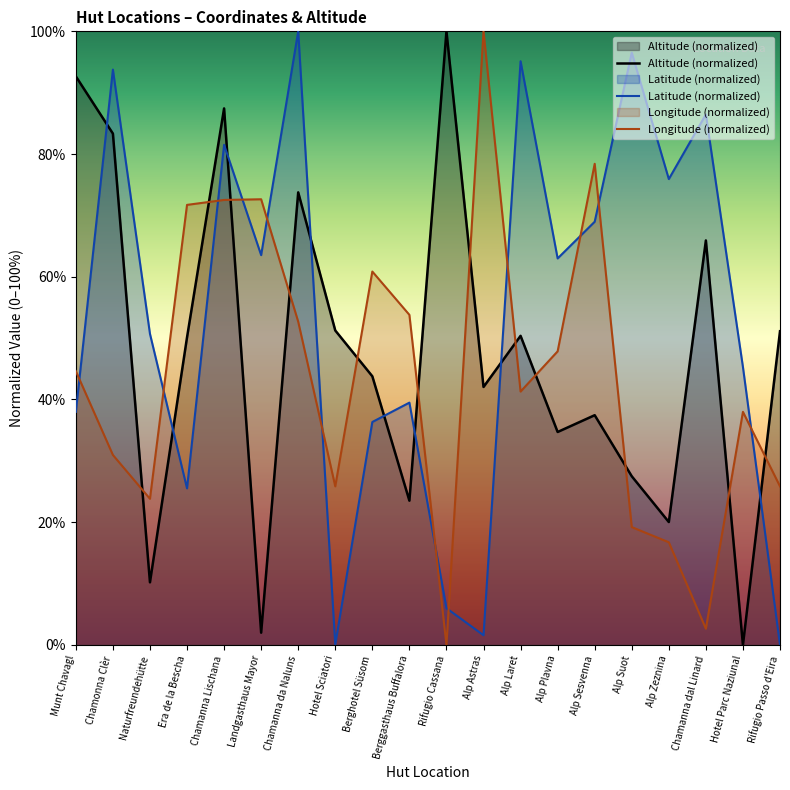

Between which two adjacent categories do Latitude and Altitude first intersect?

Munt Chavagl and Chamonna Clèr